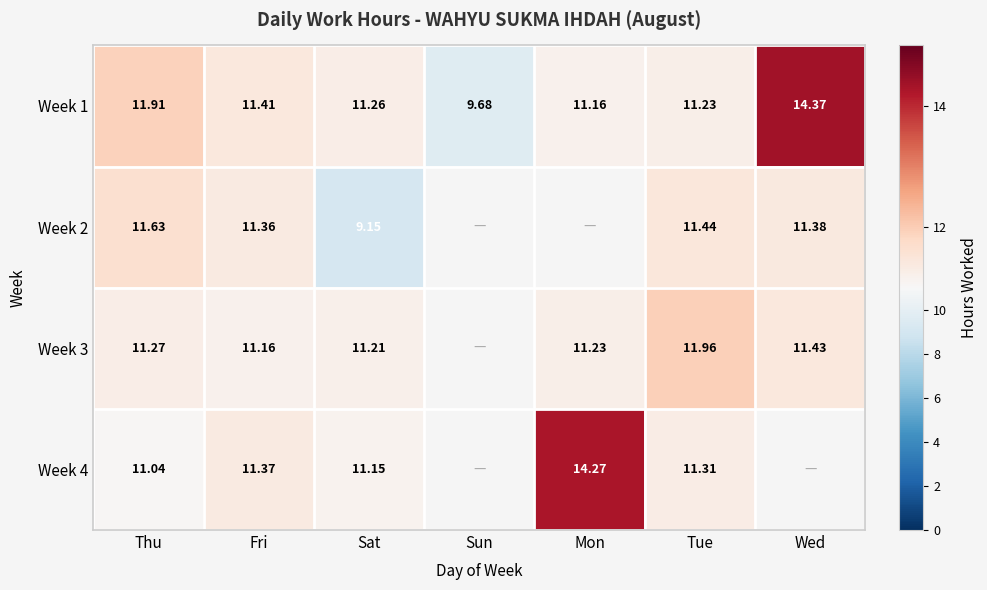

Is the value of Week 1 at Sun greater than the value of Week 3 at Mon?

No